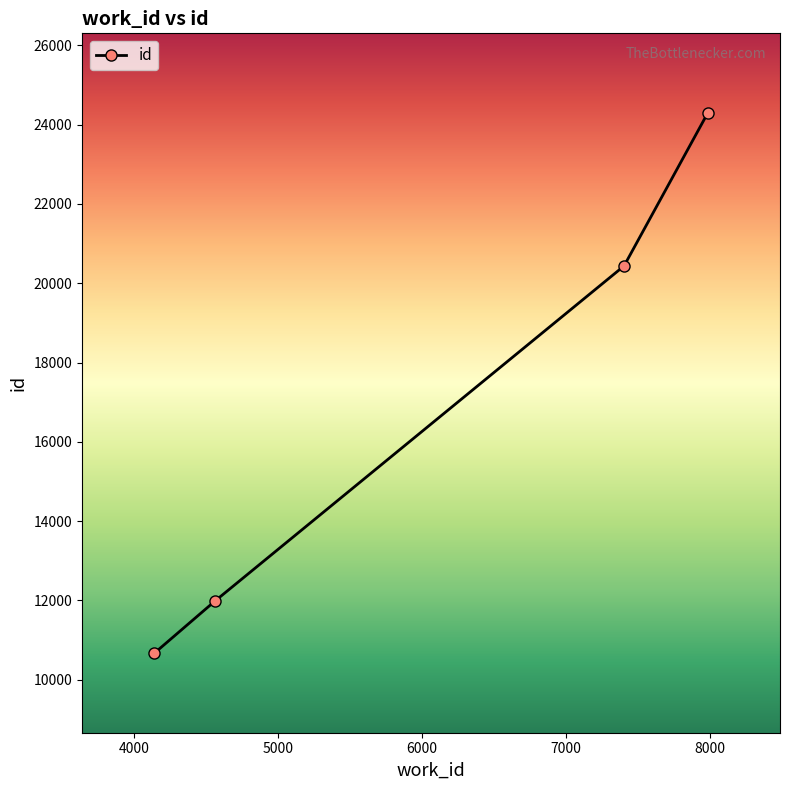

Reading right to left, what are all the values shown in this chart?

24301	20436	11987	10665